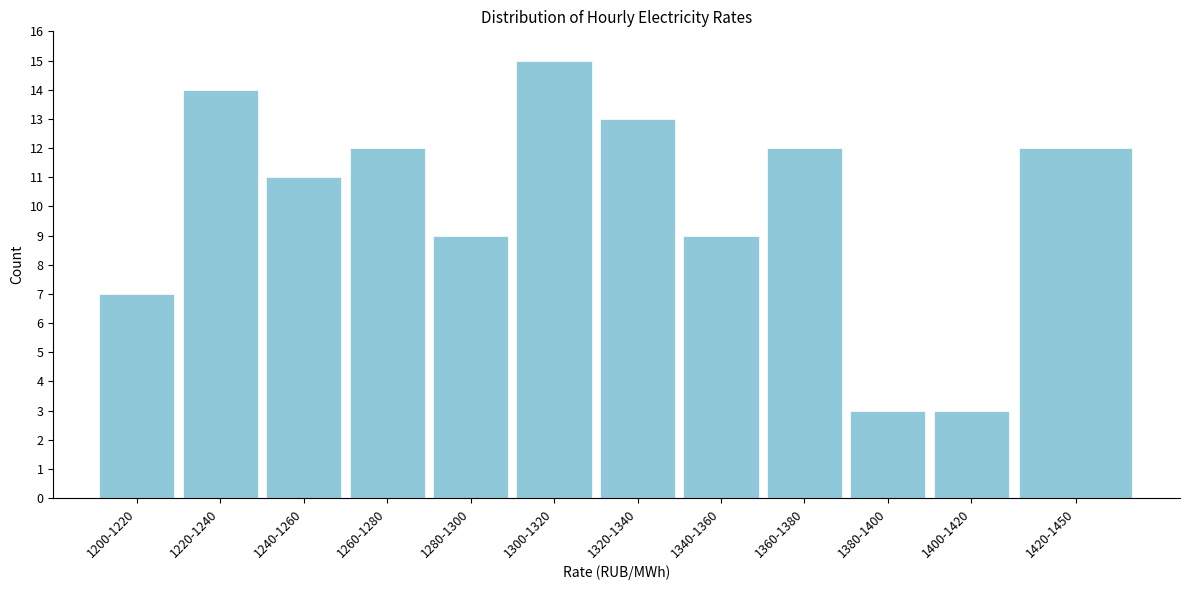

Reading right to left, extract all data points from this chart.

1420-1450=12	1400-1420=3	1380-1400=3	1360-1380=12	1340-1360=9	1320-1340=13	1300-1320=15	1280-1300=9	1260-1280=12	1240-1260=11	1220-1240=14	1200-1220=7